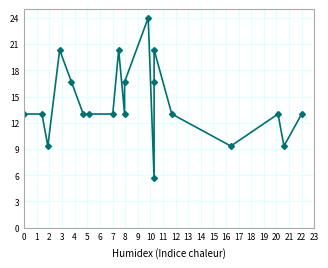

Which has a higher value, 11 or 8?

11